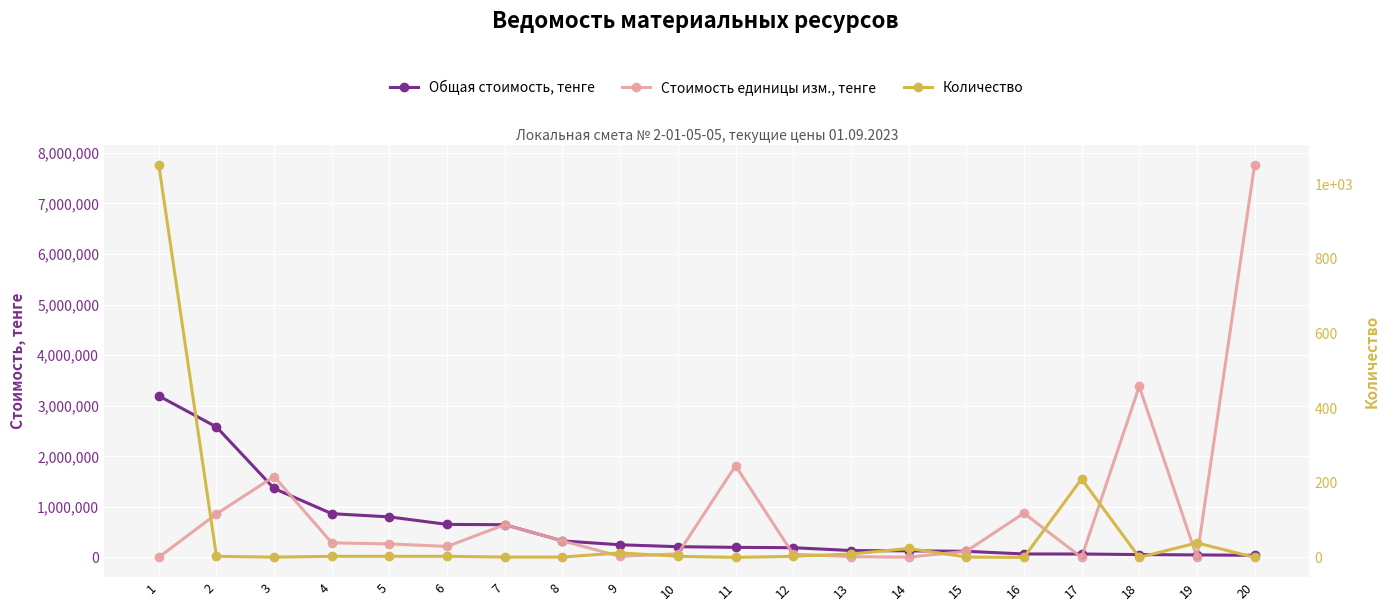

What is the value of the Общая стоимость, тенге point at the 19th from the left?

49998.0